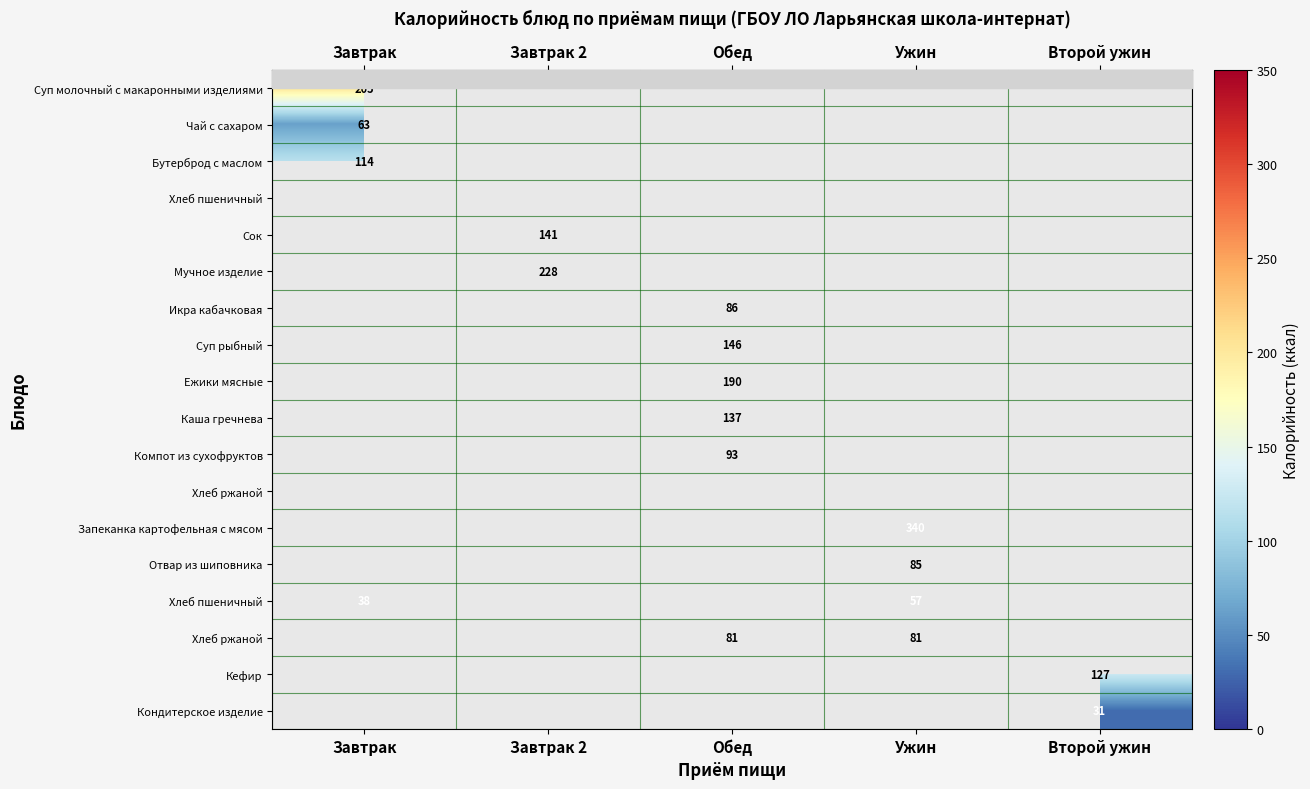

How many series are shown in this chart?

18